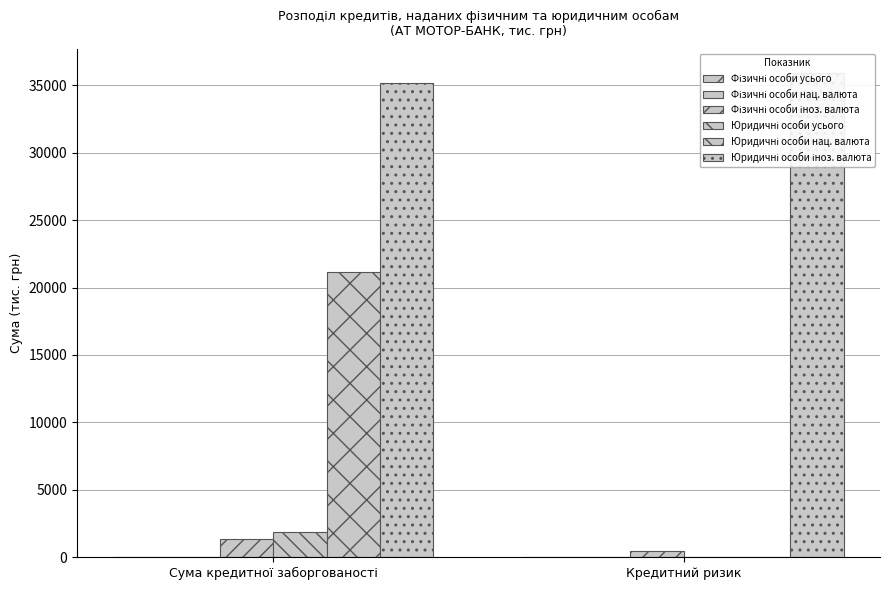

At which category is the sum across all series the highest?

Сума кредитної заборгованості